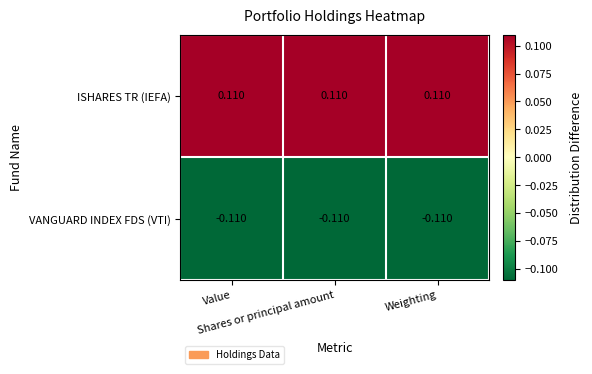

List the series in order of their overall mean, highest first.

ISHARES TR (IEFA), VANGUARD INDEX FDS (VTI)